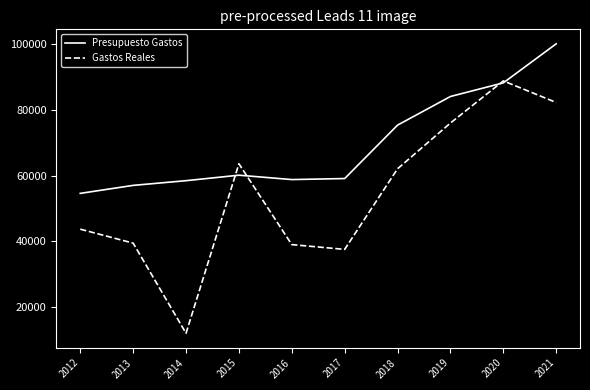

True or false: Presupuesto Gastos has a value of 60100.0 at 2015.

True